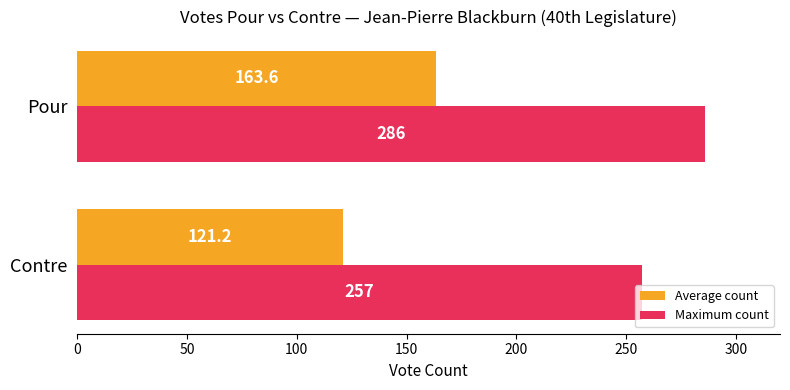

At which category is the sum across all series the highest?

Pour